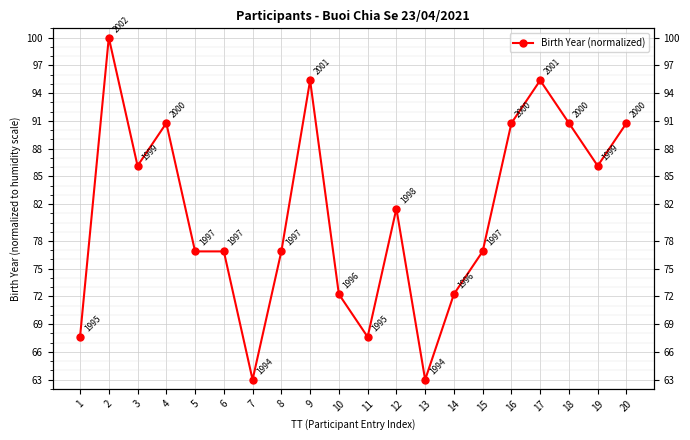

What is the maximum value shown in the chart?

100.0